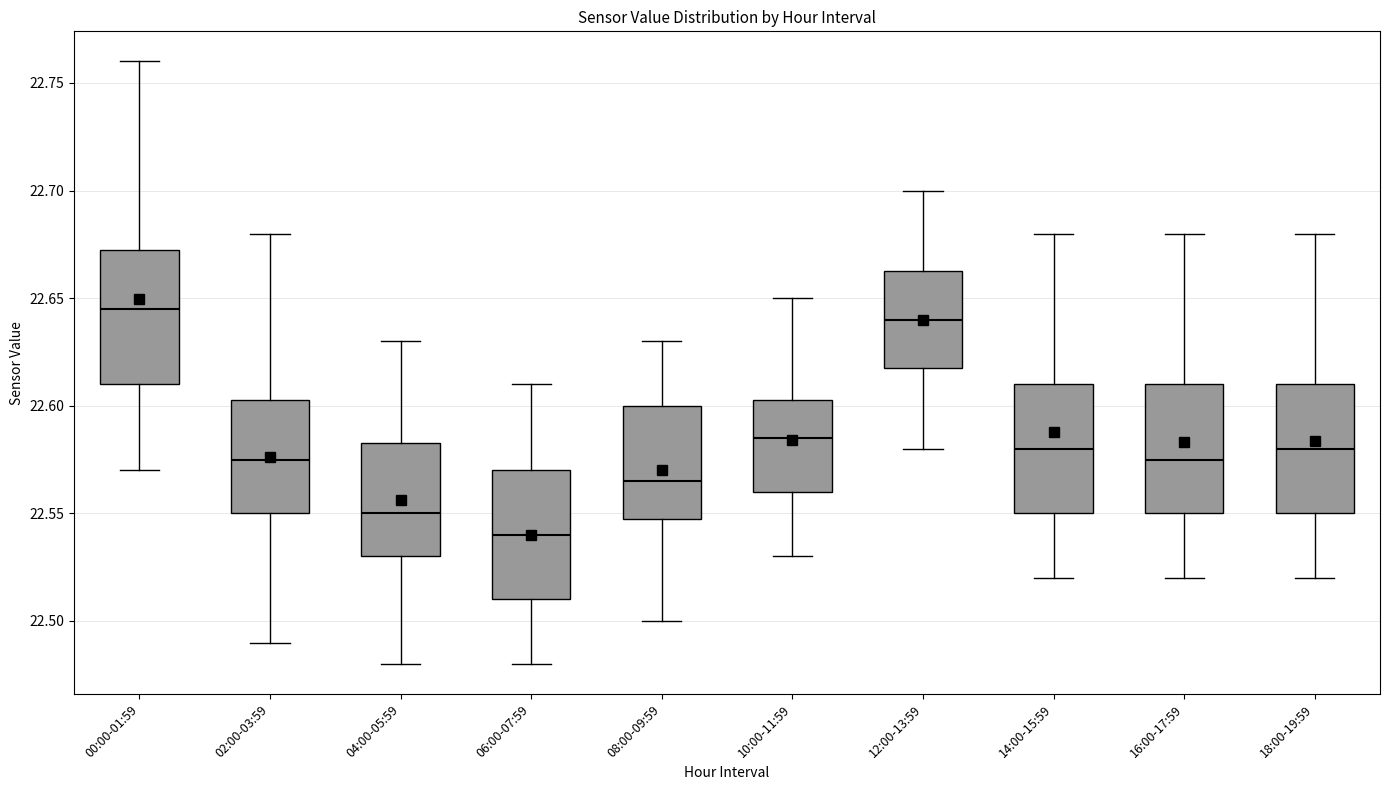

Where does the lower whisker of the box for 18:00-19:59 end on the y-axis? The values are not printed on the chart, so give them approximately, as read against the axis.

22.520